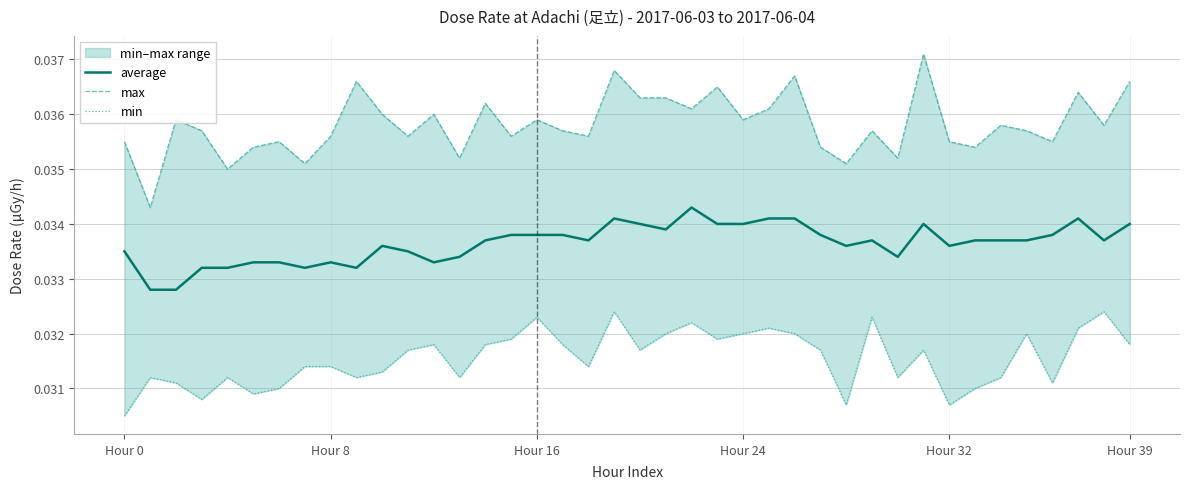

At which category is the sum across all series the highest?

19